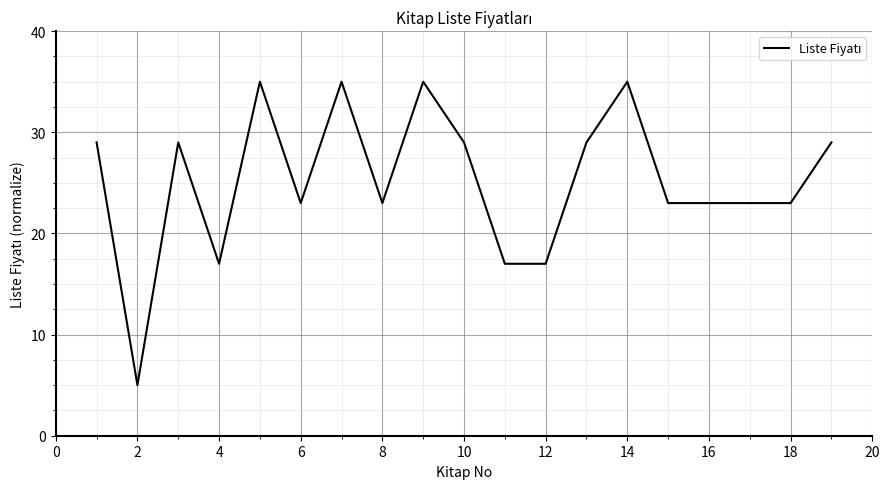

What is the greatest value displayed?

35